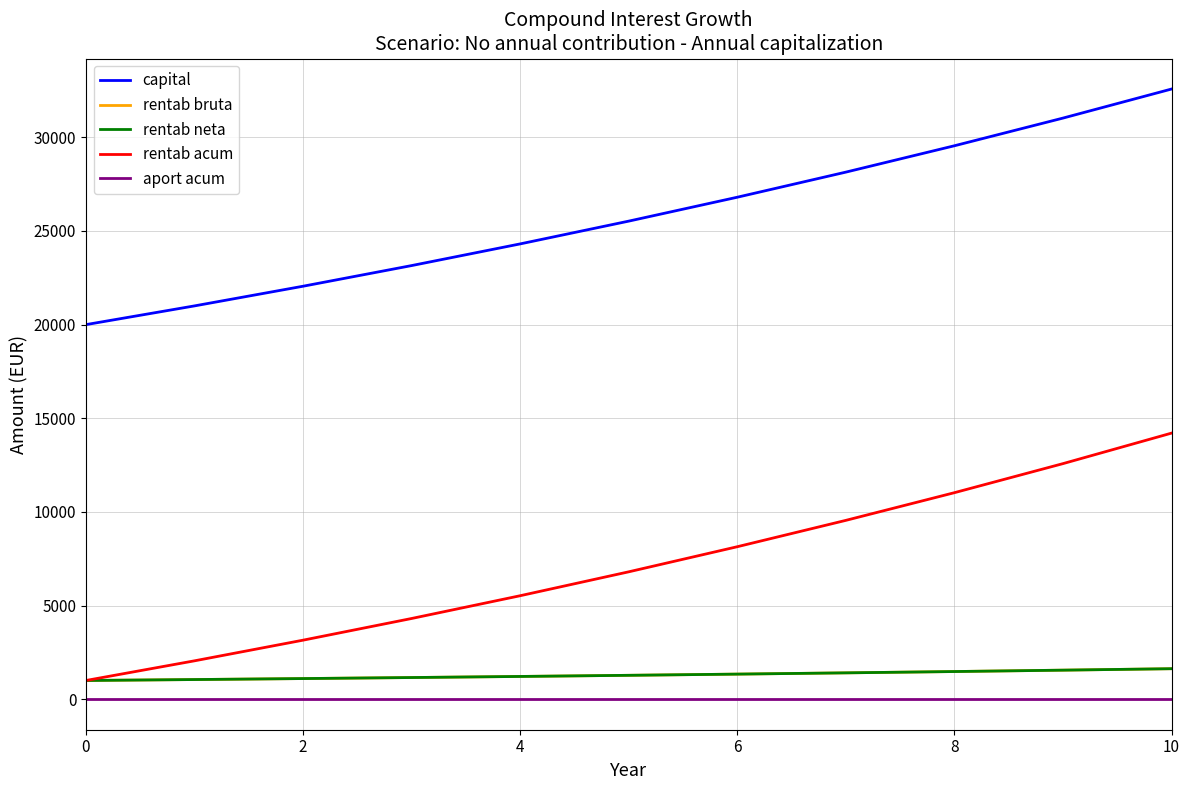

Does the chart have visible grid lines?

Yes